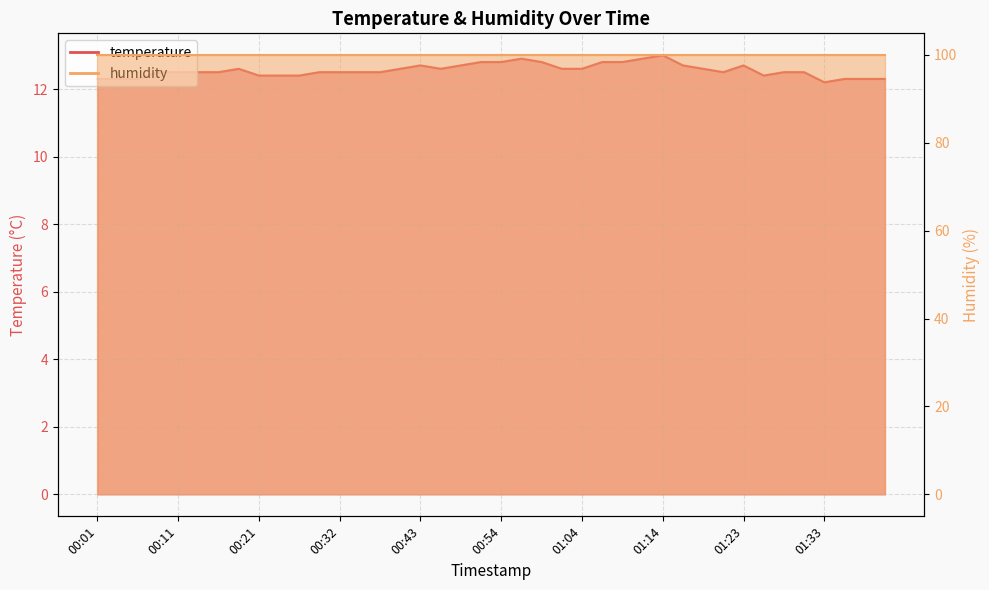

What is the change in value from 00:35 to 01:23?

+0.2